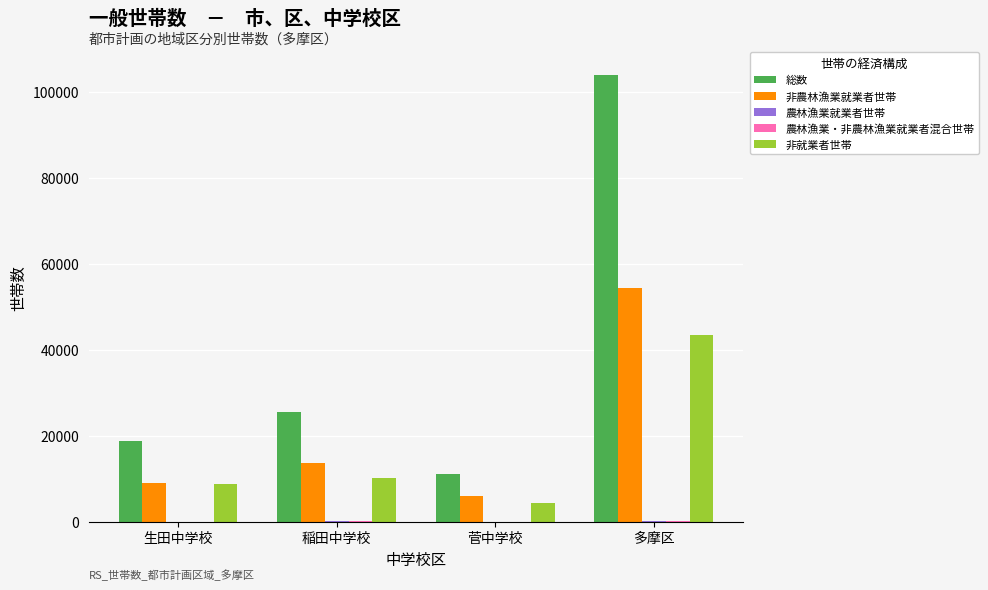

Which series has the largest total across all categories?

総数